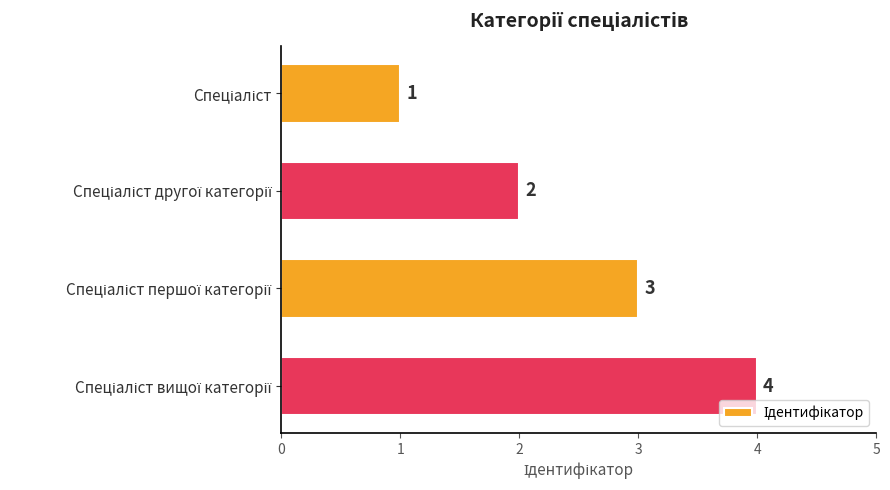

What is the value of the 1st bar from the top?

1